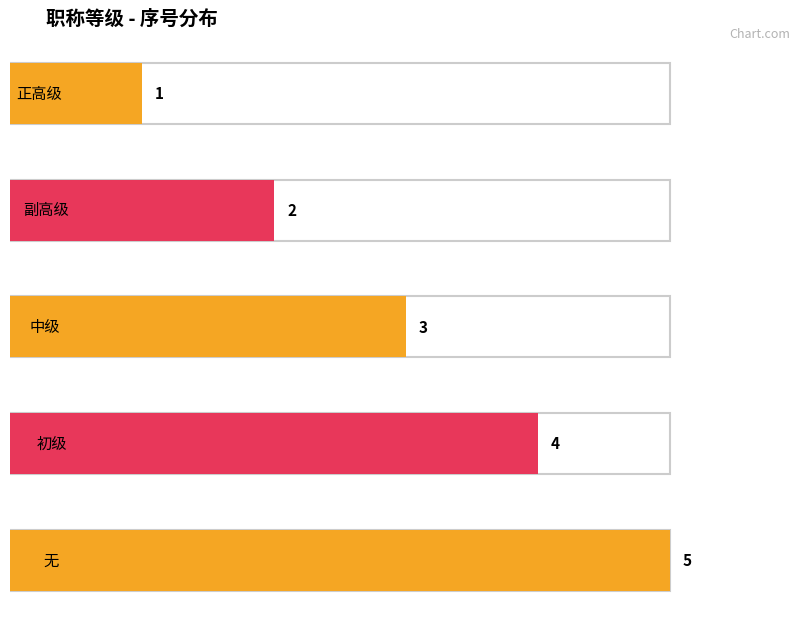

What is the change in value from 正高级 to 无?

+4